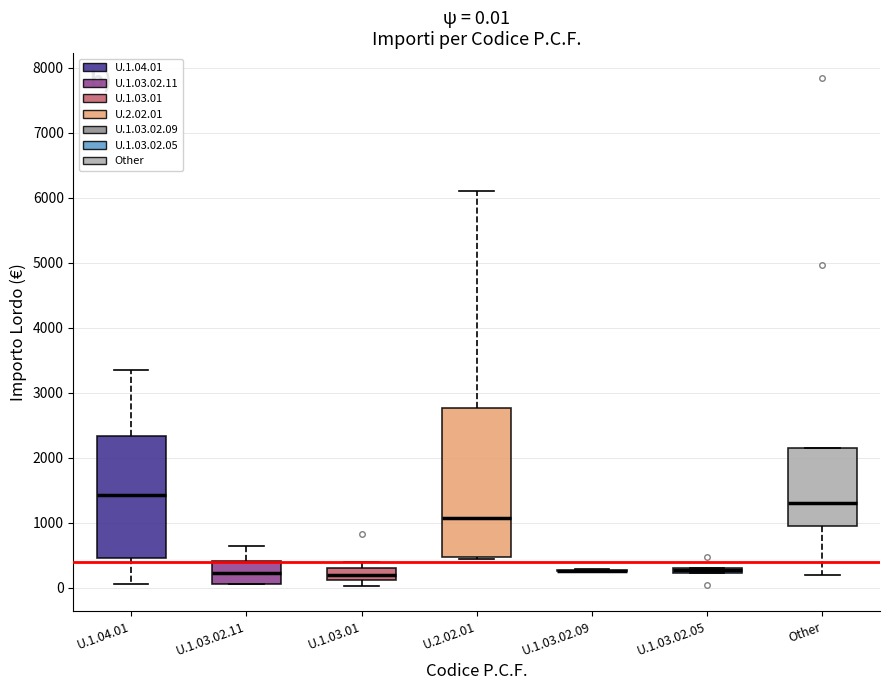

Which box is the tallest, from its lower edge to its upper edge?

U.2.02.01